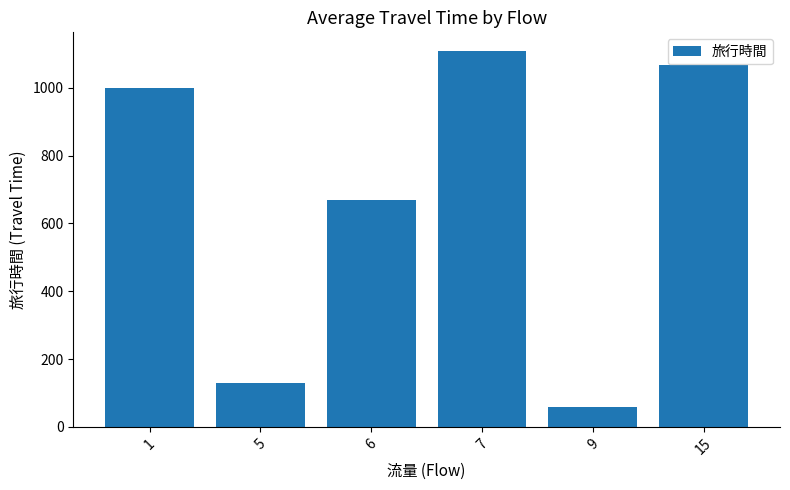

The value at 1 is 1000.9. True or false?

True